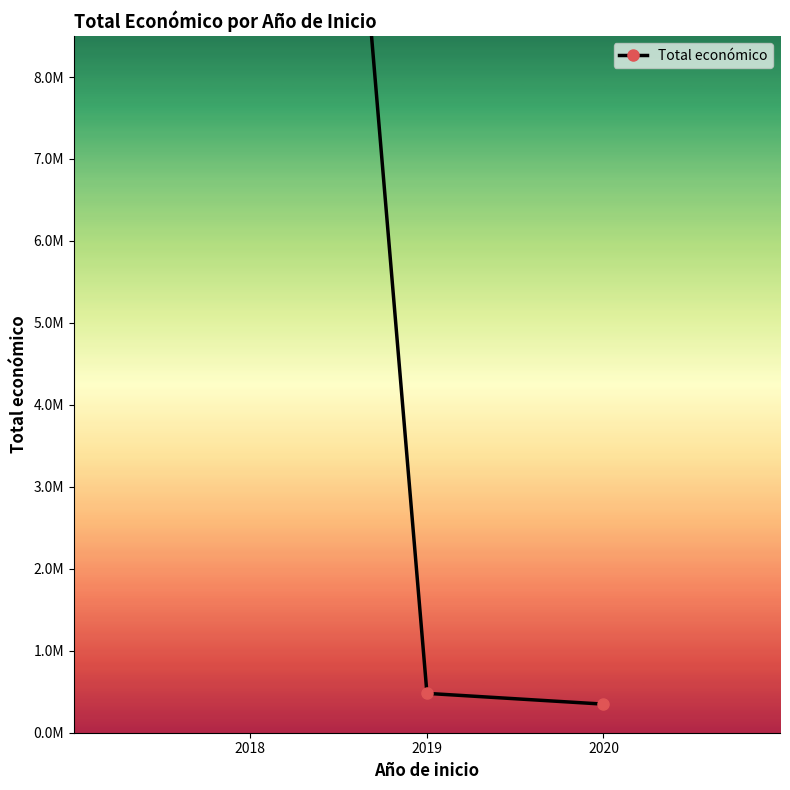

Which label corresponds to the smallest value in the chart?

2020